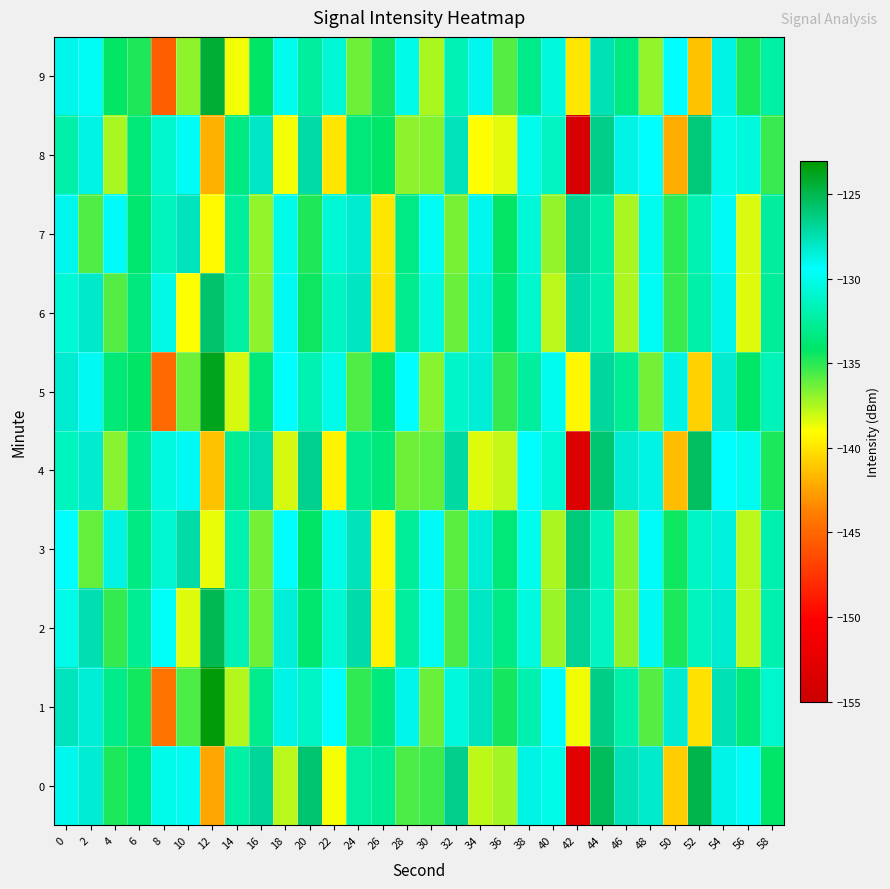

How many data points does each series have?

30